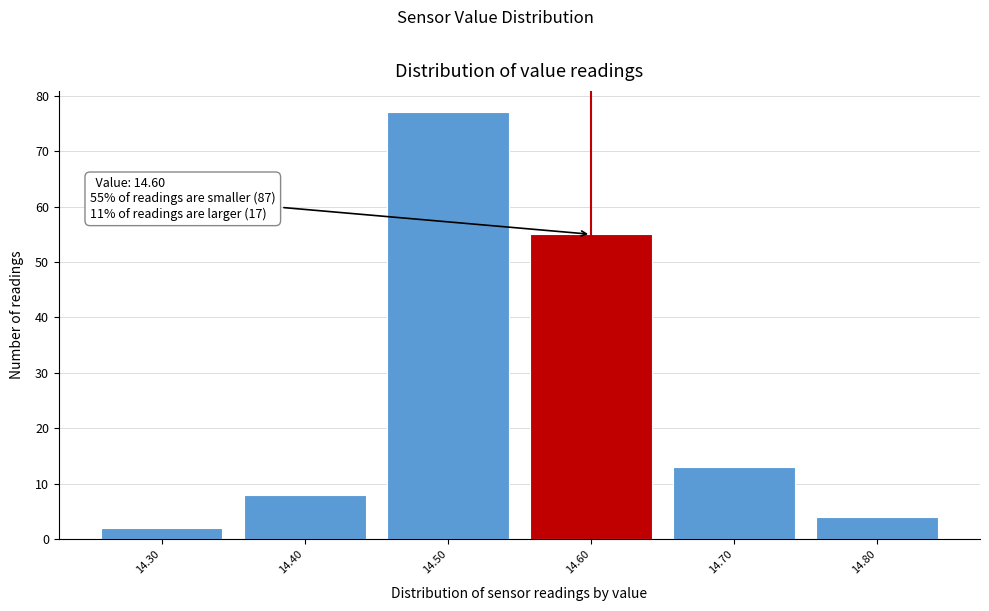

Over which range of the x-axis is the bar tallest?

14.45 to 14.55